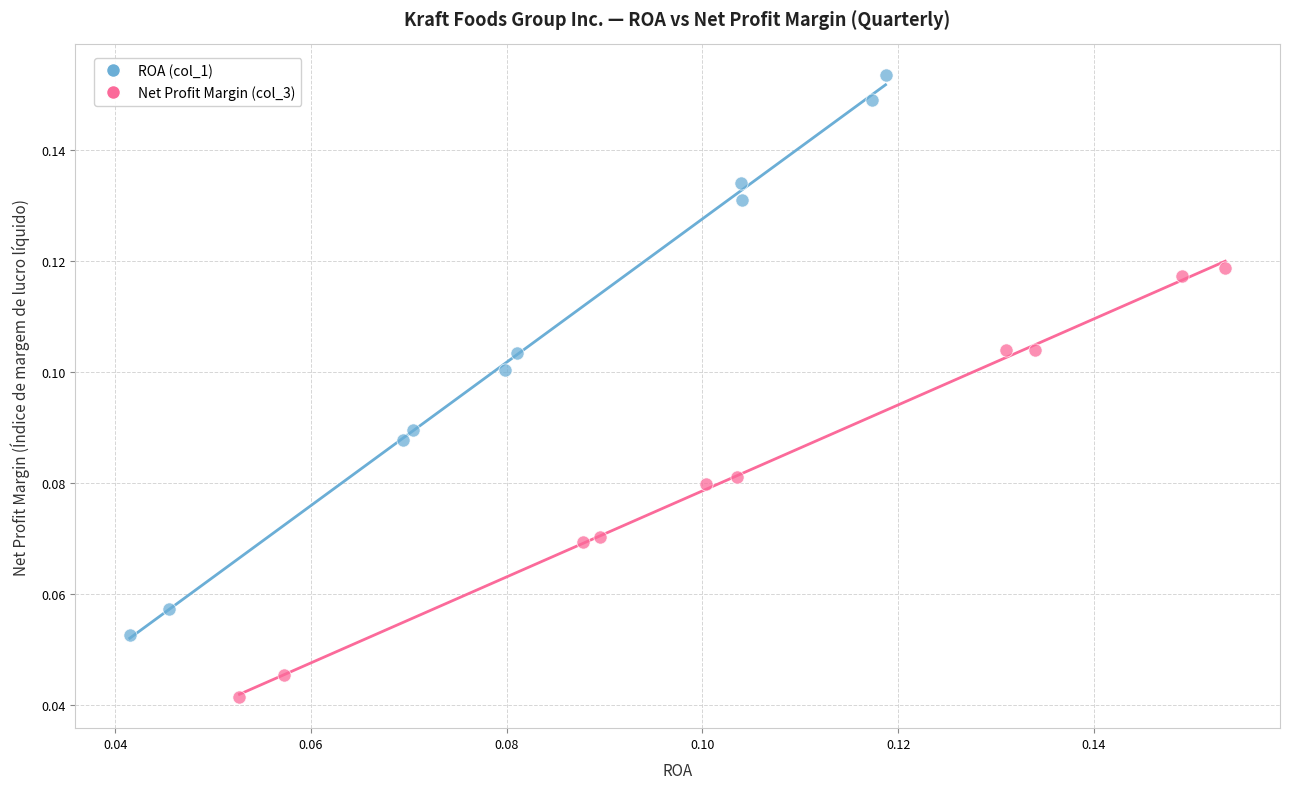

Which series contains the highest Y value?

ROA (col_1)